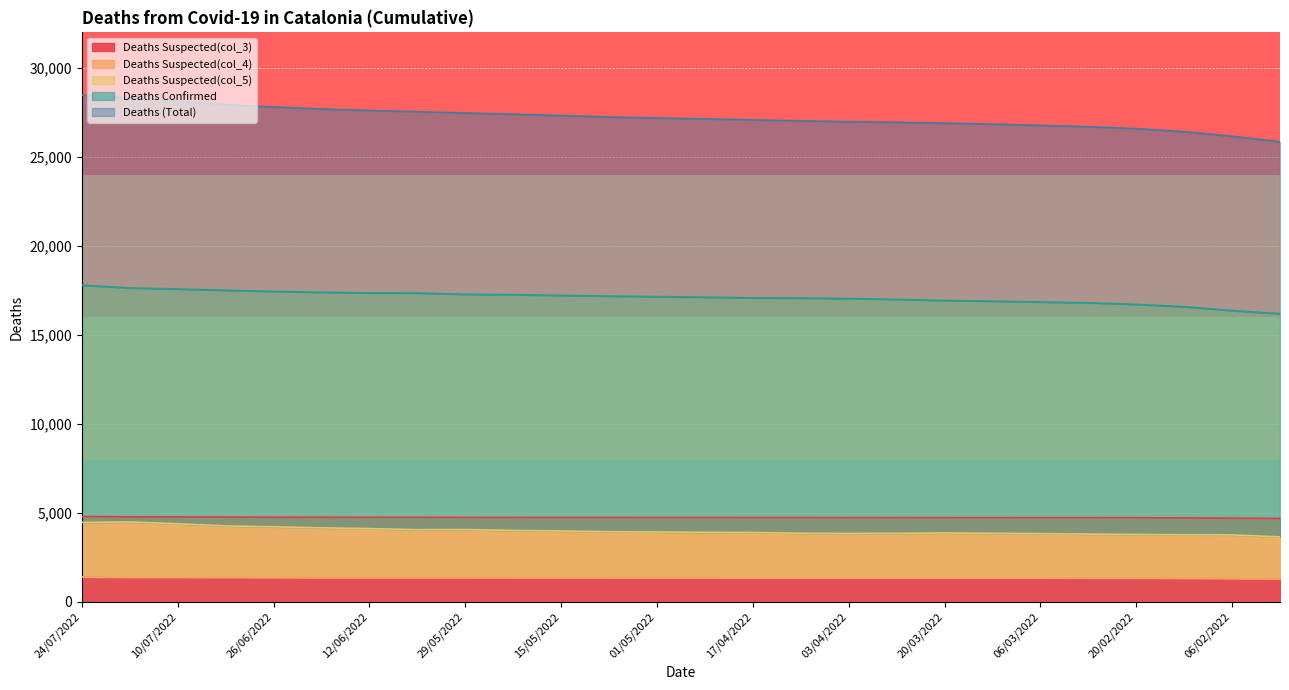

True or false: Deaths Suspected(col_5) and Deaths Suspected(col_3) intersect in this chart.

False